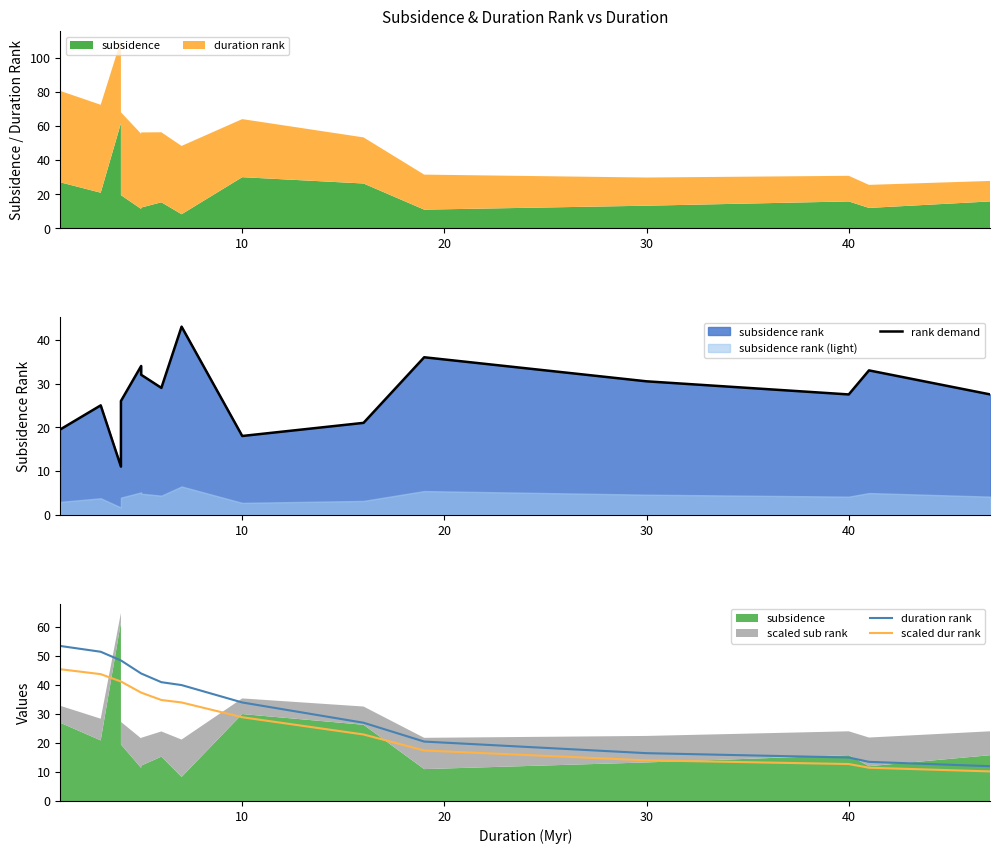

How many values in the rank demand series are below 27?

7